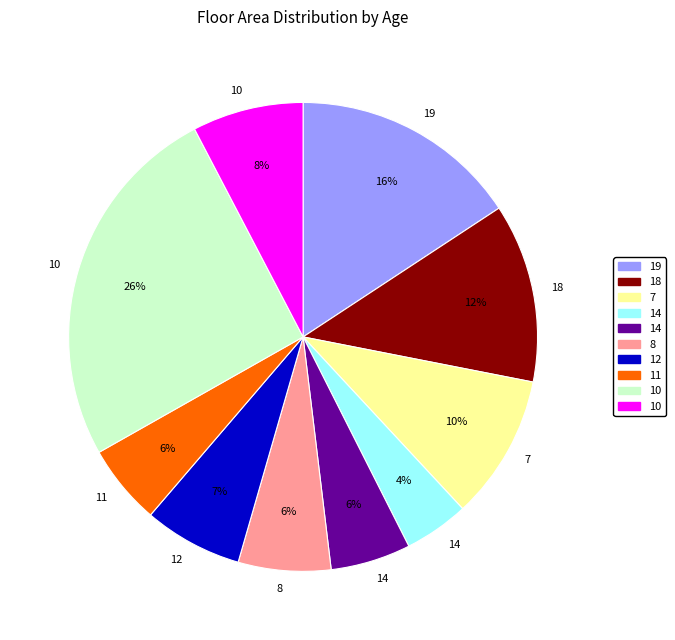

To the nearest percent, what is the average slice percentage?

10%